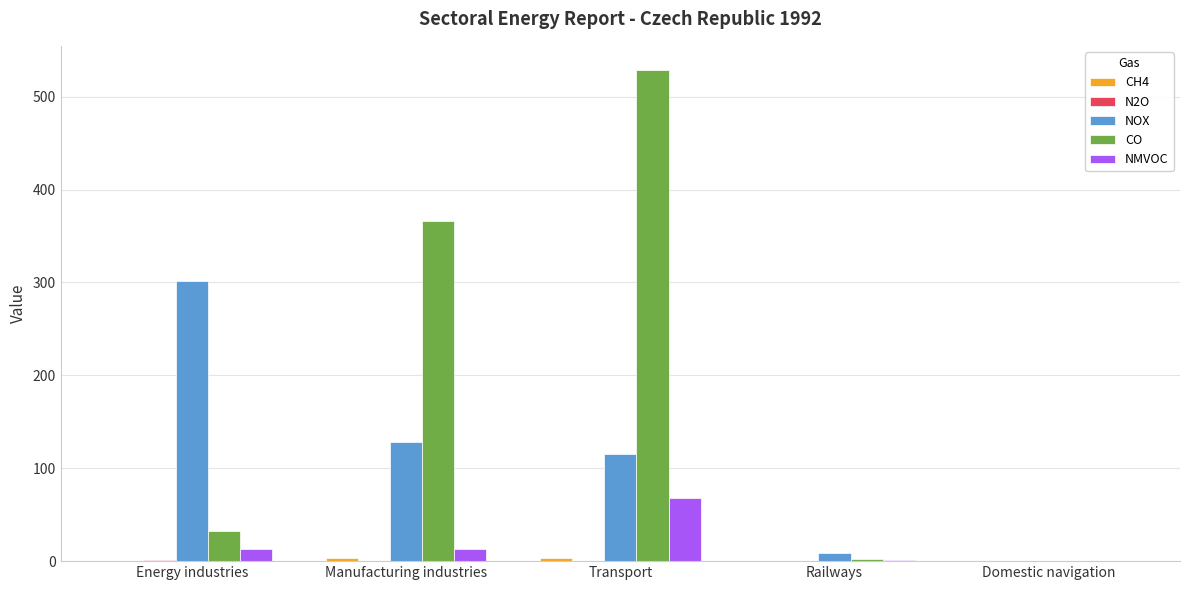

Which series has the largest total across all categories?

CO